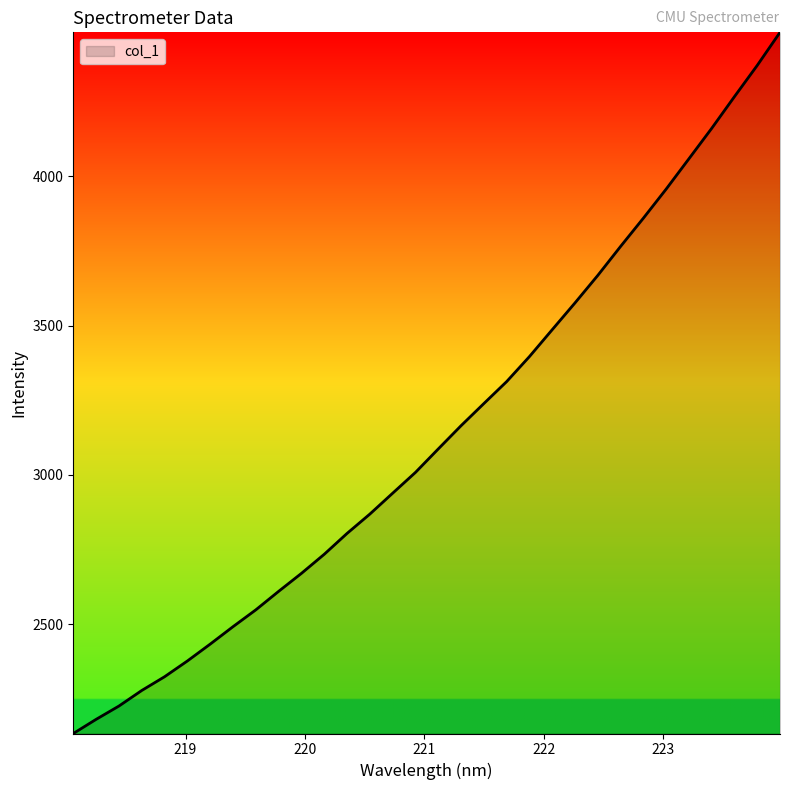

What is the maximum value shown in the chart?

4482.9